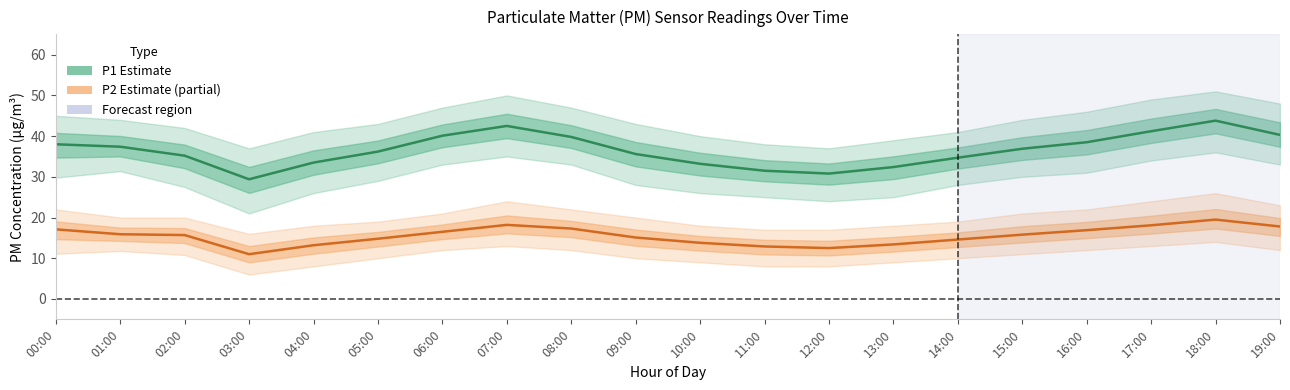

What is the spread (max minus min) of values at 13:00?

19.0